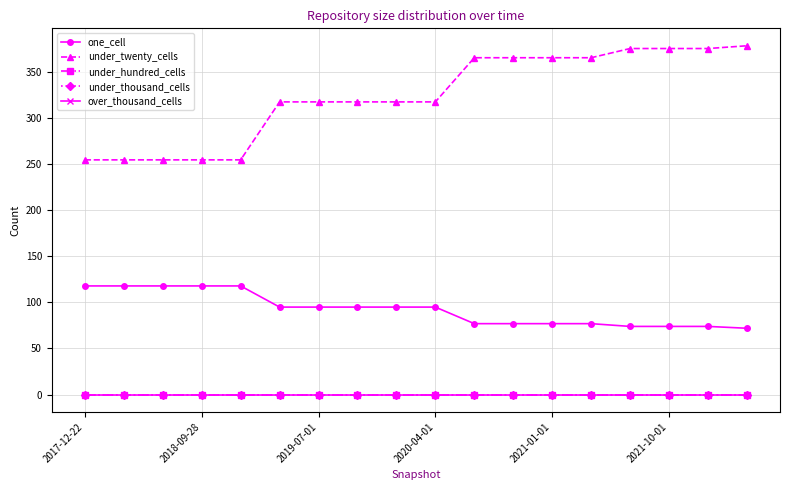

At which category is the sum across all series the highest?

17